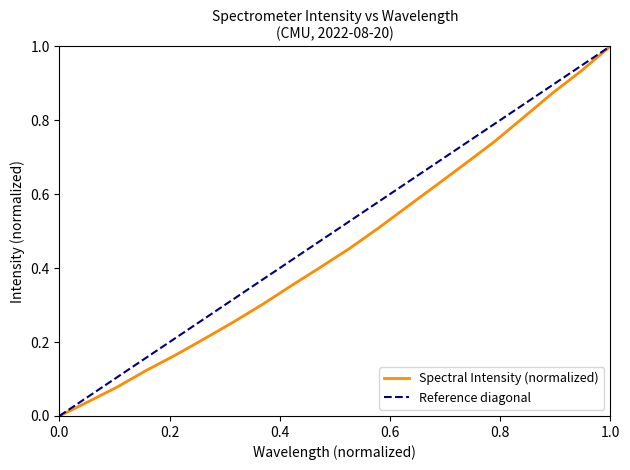

Is this an area chart (filled region under the line)?

No